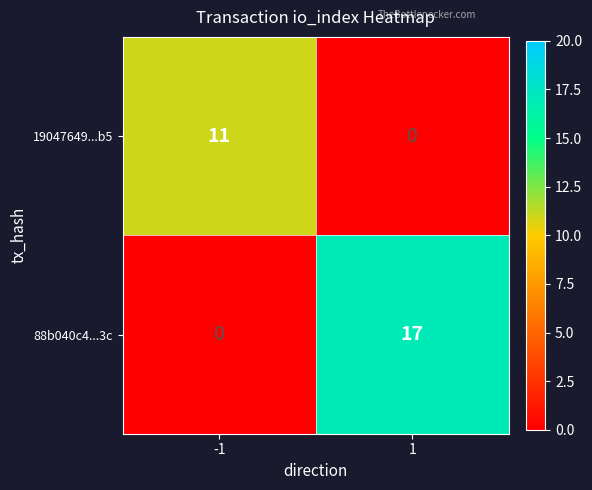

Reading left to right, what are all the values shown in this chart?

19047649...b5: -1=11	1=0
88b040c4...3c: -1=0	1=17